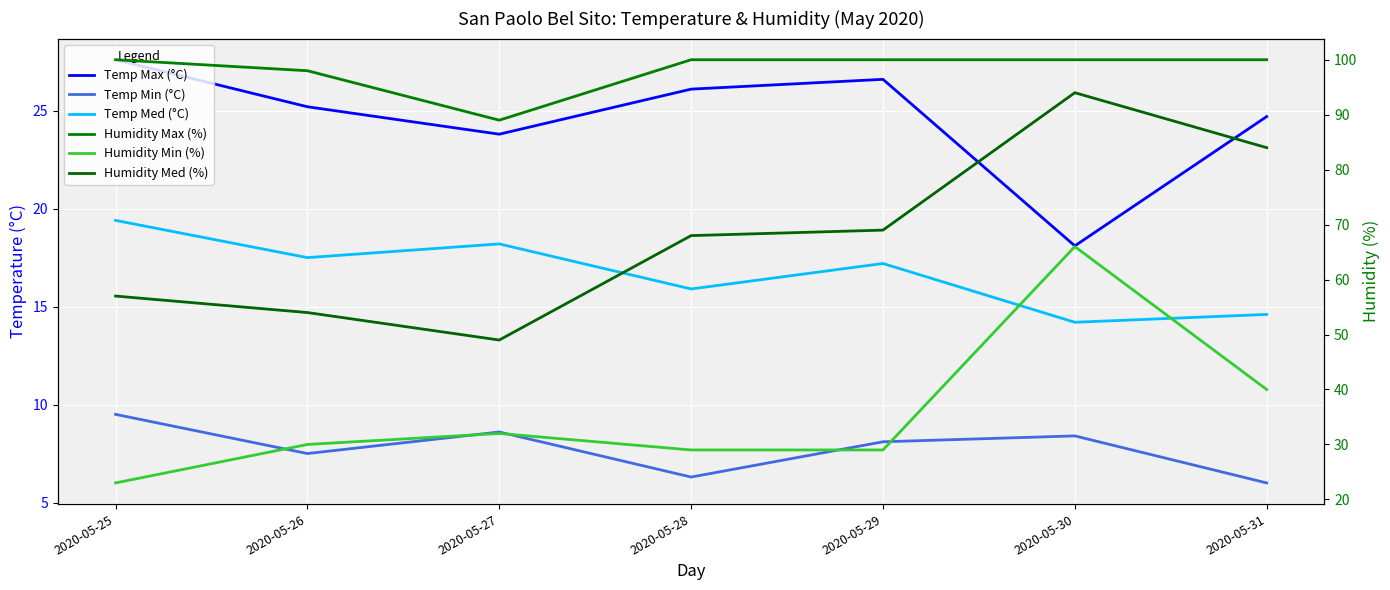

What is the approximate value of Humidity Med (%) at 2020-05-31?

84.0